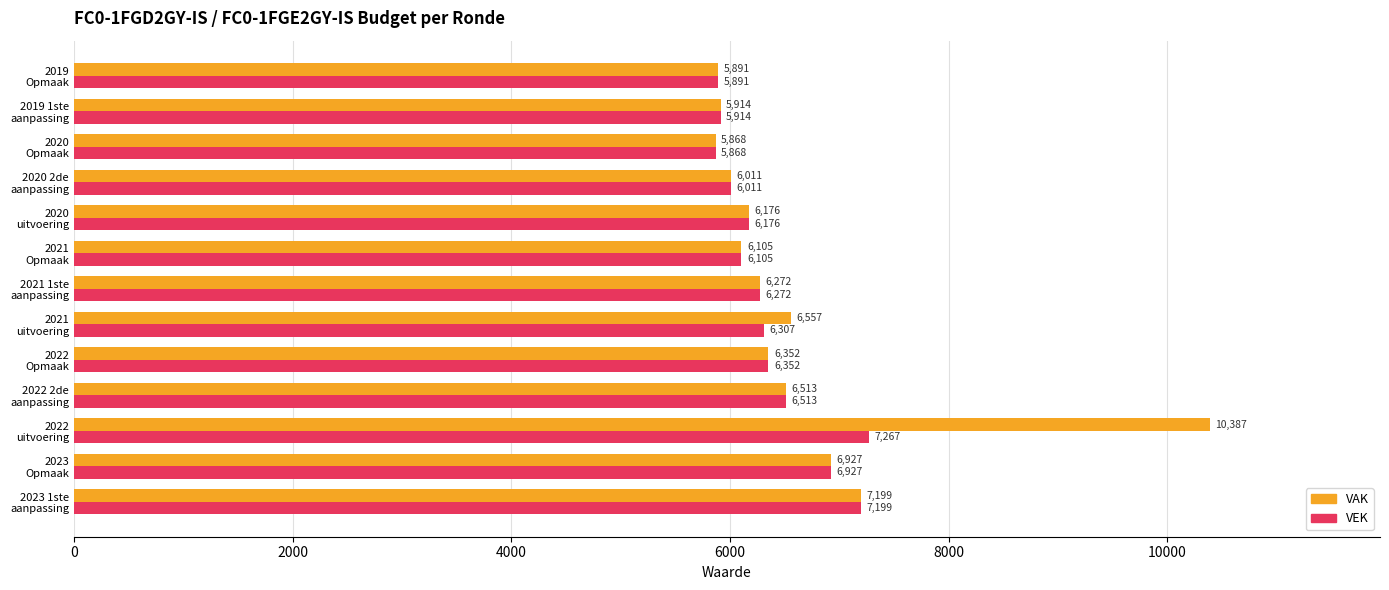

Which series has the widest spread of values?

VAK